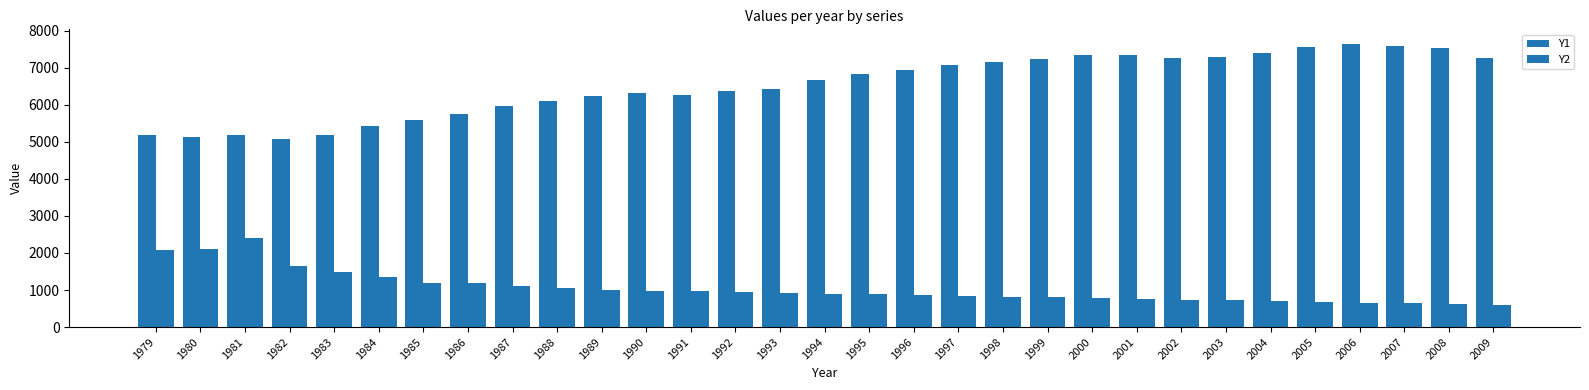

At 1989, list the series in order from smallest to largest.

Y2, Y1